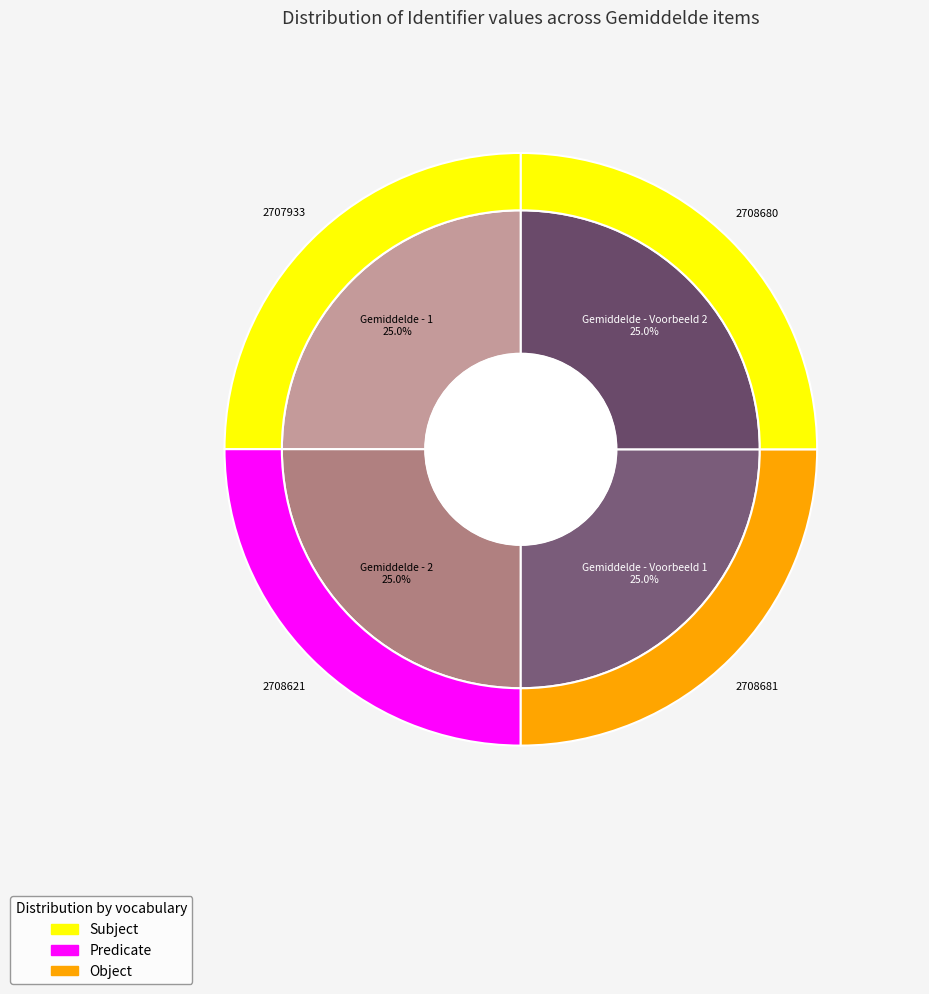

Combined, what portion of the pie is Gemiddelde - 1 and Gemiddelde - Voorbeeld 2?

50.0%